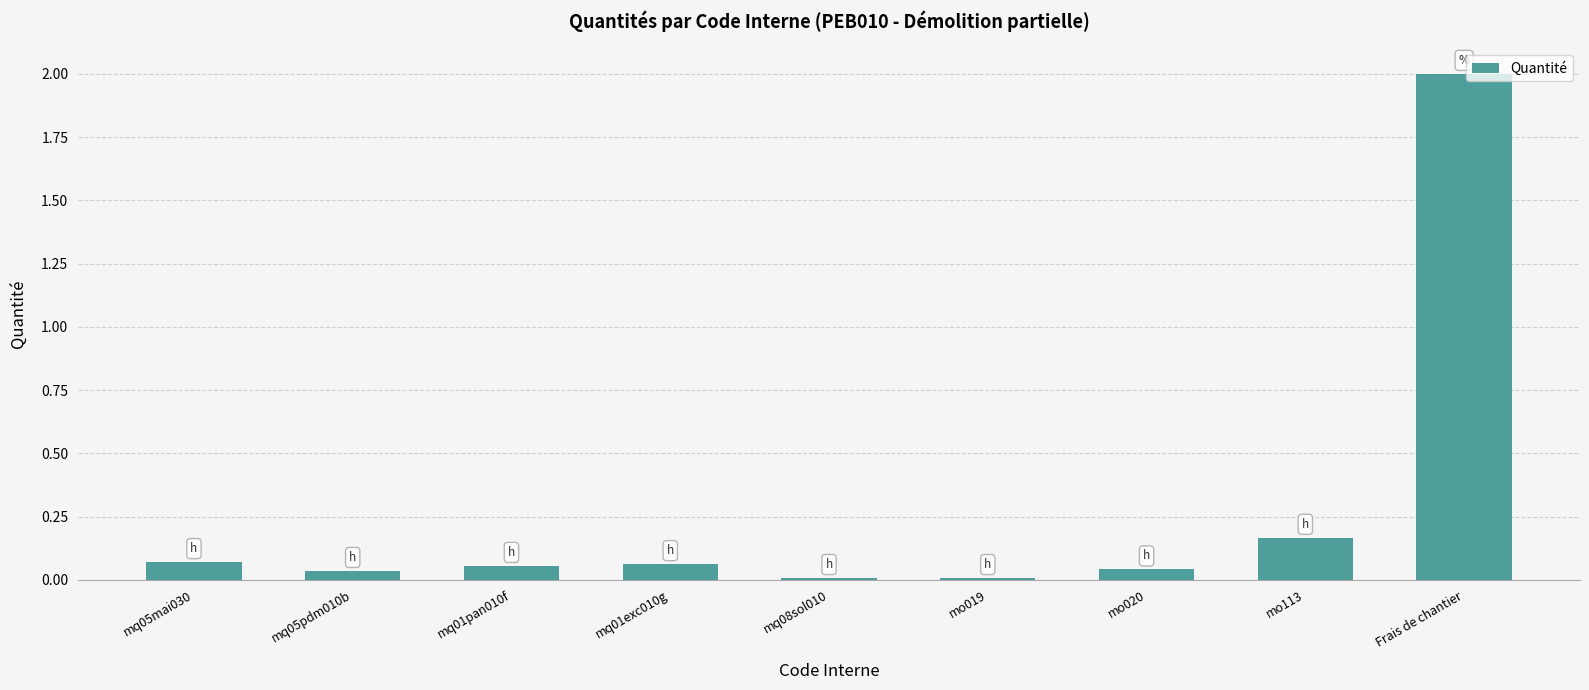

True or false: the data shows 0.0 at mo019.

True